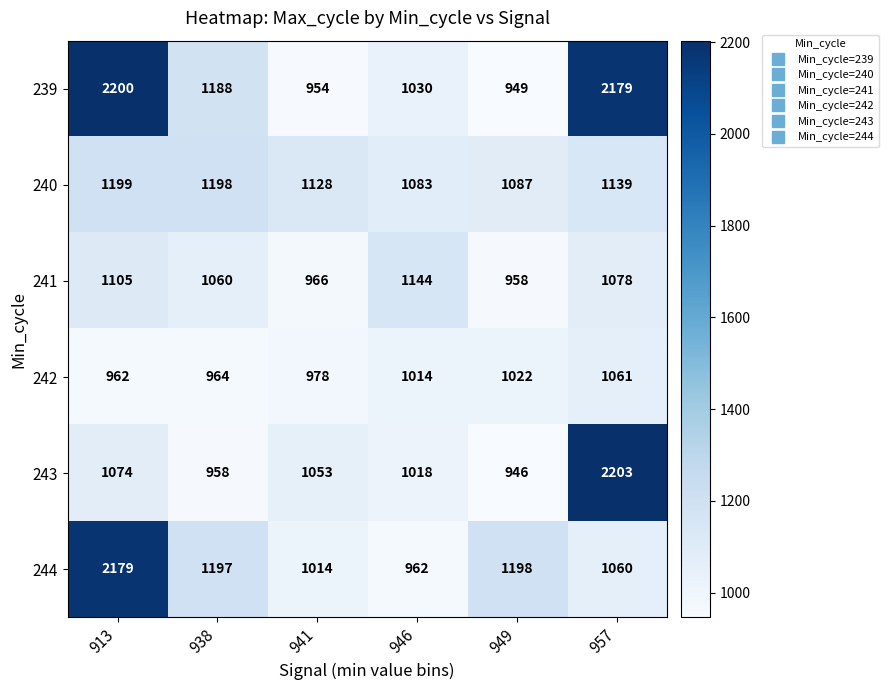

Rank the categories by 244 value from highest to lowest.

913, 949, 938, 957, 941, 946